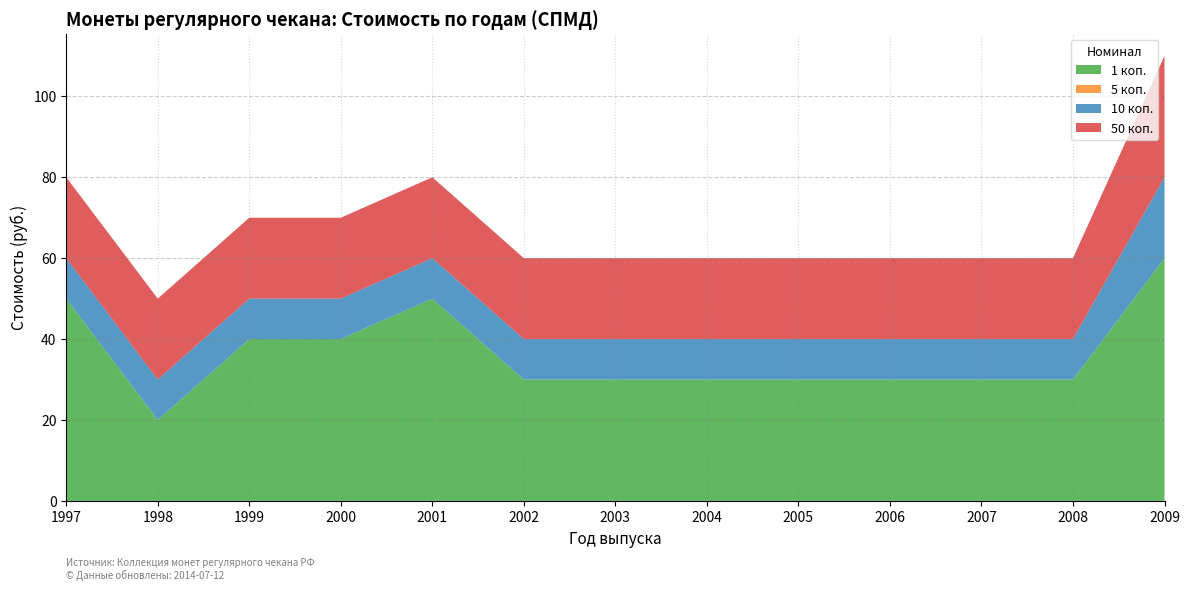

Reading right to left, what are all the values shown in this chart?

1 коп.: 2009=60	2008=30	2007=30	2006=30	2005=30	2004=30	2003=30	2002=30	2001=50	2000=40	1999=40	1998=20	1997=50
5 коп.: 2009=0	2008=0	2007=0	2006=0	2005=0	2004=0	2003=0	2002=0	2001=0	2000=0	1999=0	1998=0	1997=0
10 коп.: 2009=20	2008=10	2007=10	2006=10	2005=10	2004=10	2003=10	2002=10	2001=10	2000=10	1999=10	1998=10	1997=10
50 коп.: 2009=30	2008=20	2007=20	2006=20	2005=20	2004=20	2003=20	2002=20	2001=20	2000=20	1999=20	1998=20	1997=20